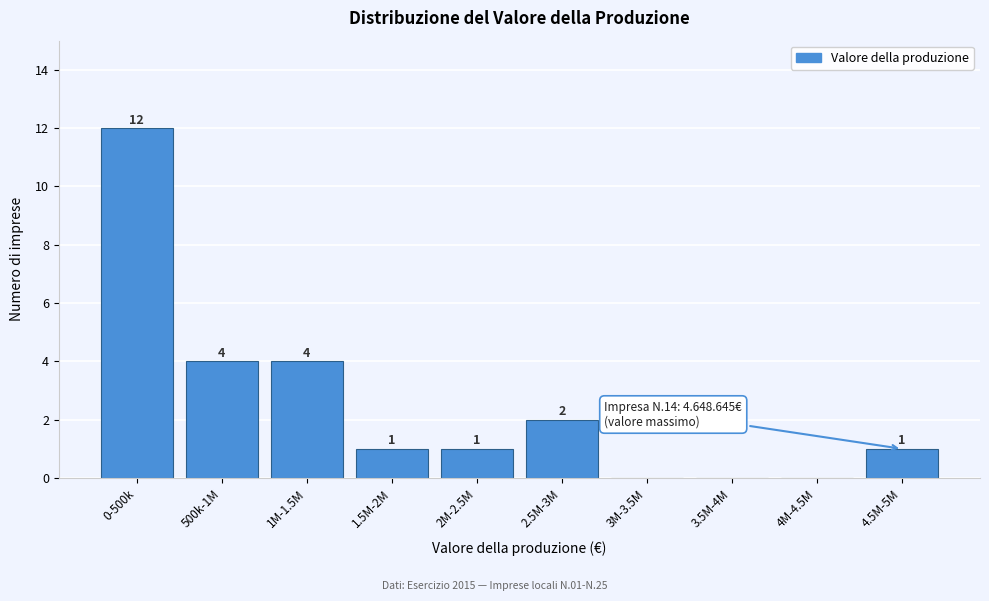

Reading left to right, transcribe all the data shown in this chart.

0-500k=12	500k-1M=4	1M-1.5M=4	1.5M-2M=1	2M-2.5M=1	2.5M-3M=2	3M-3.5M=0	3.5M-4M=0	4M-4.5M=0	4.5M-5M=1